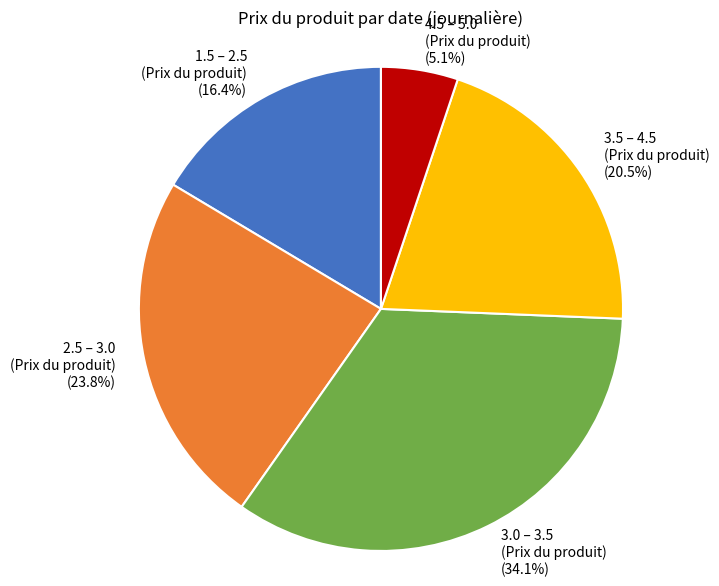

Does any single category account for the majority?

No